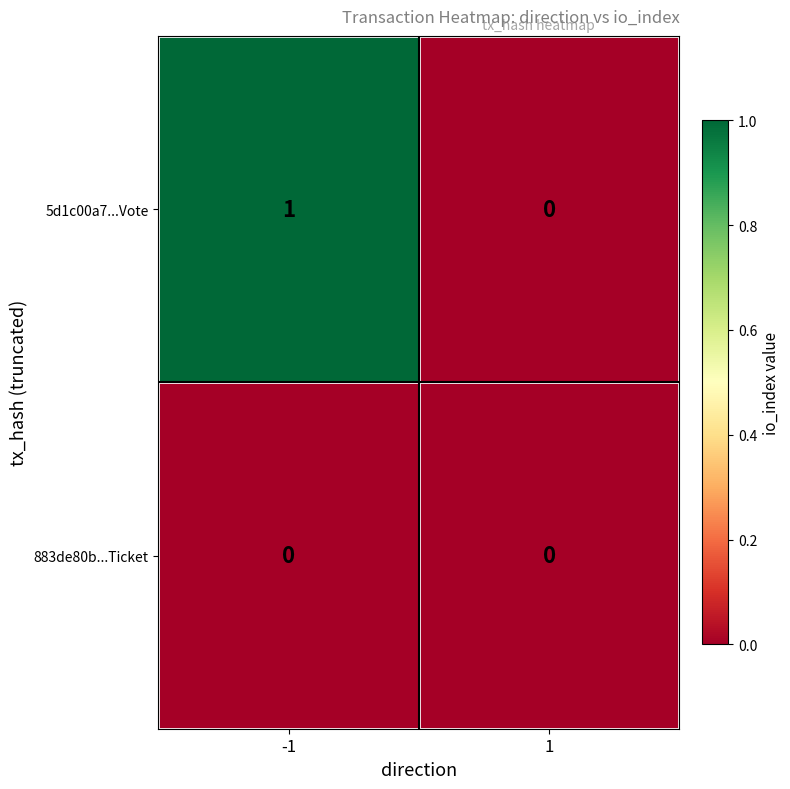

Reading left to right, what are all the values shown in this chart?

5d1c00a7...Vote: -1=1	1=0
883de80b...Ticket: -1=0	1=0